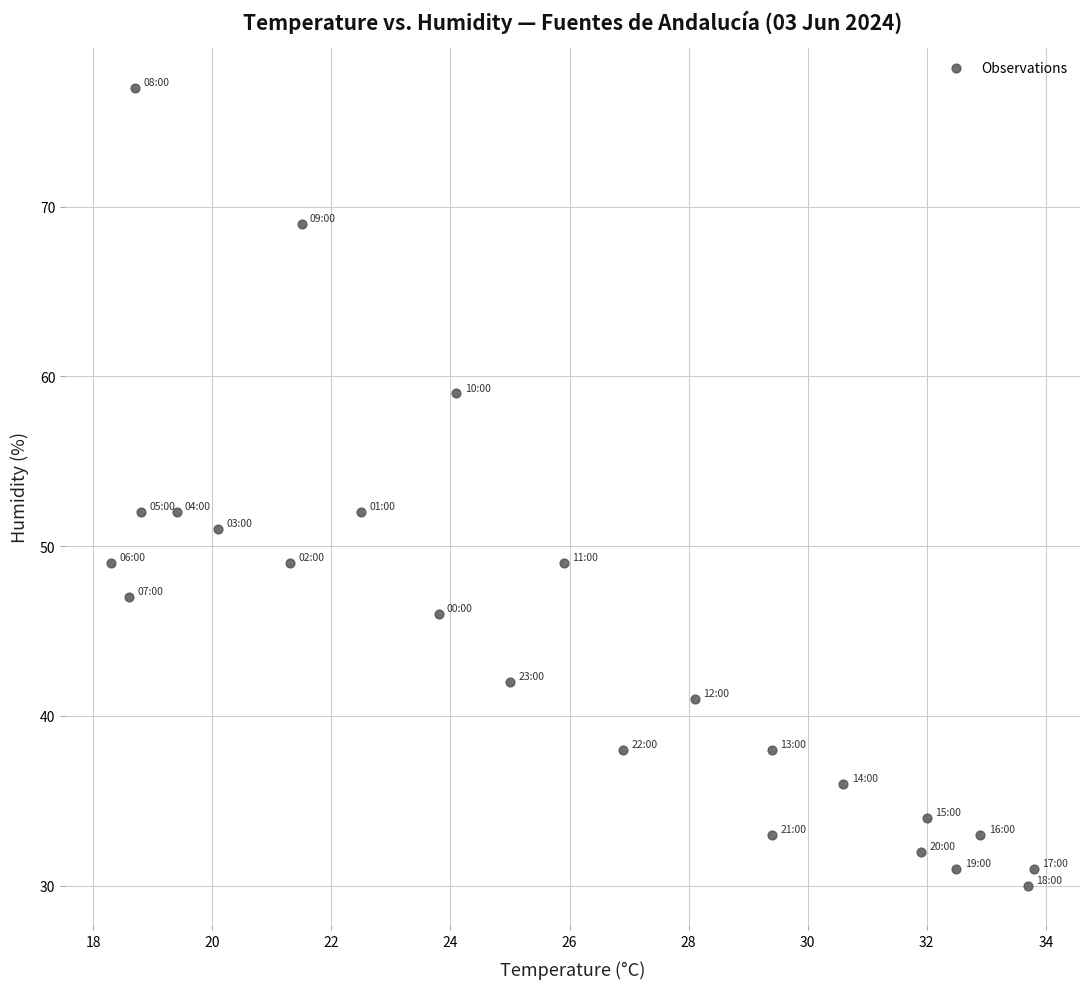

What is the range of Y values (max minus min)?

47